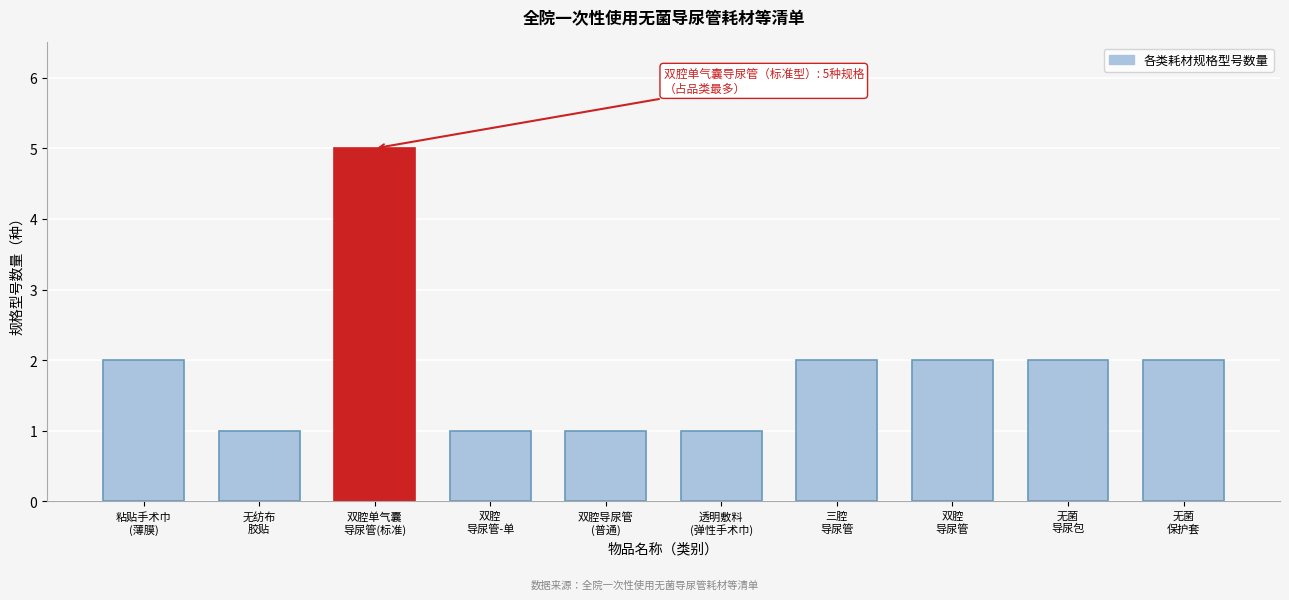

Reading right to left, list all the values displayed in this chart.

2	2	2	2	1	1	1	5	1	2